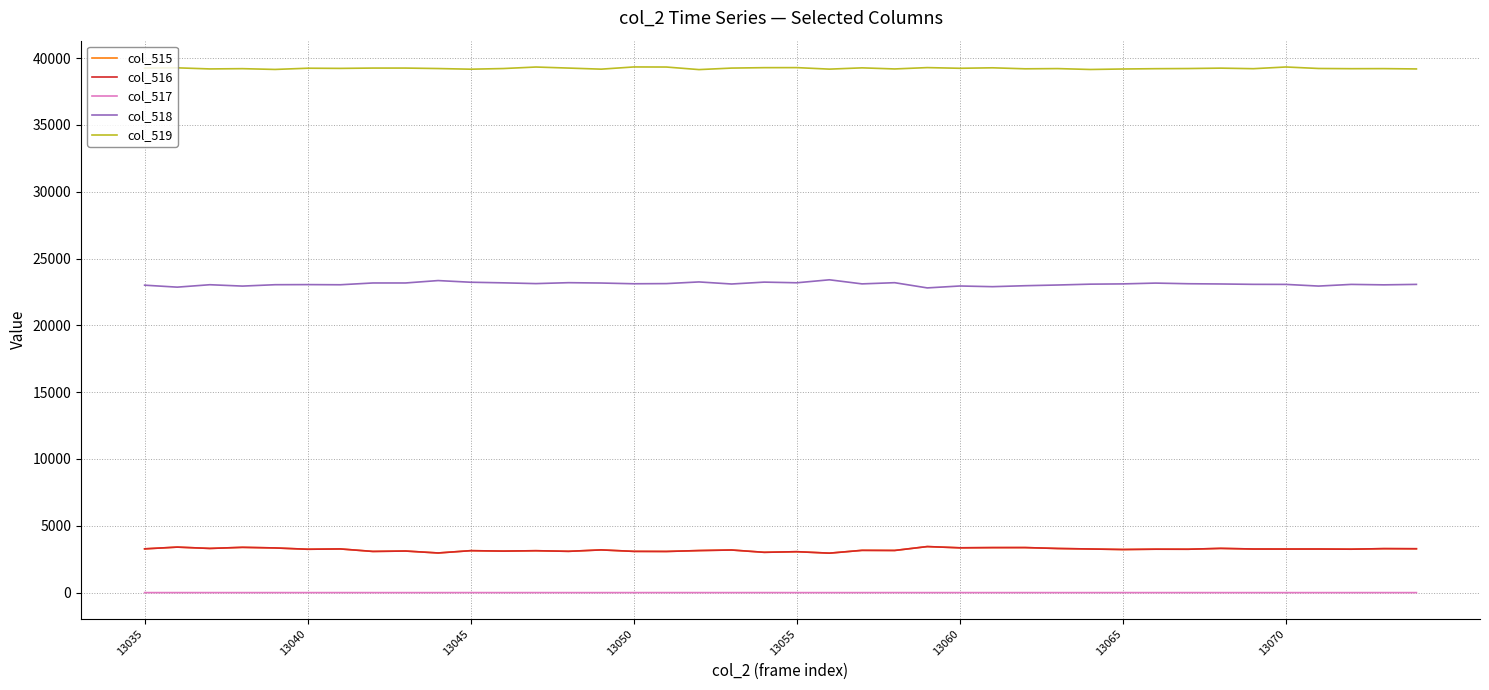

True or false: col_515 and col_518 cross at least once.

False